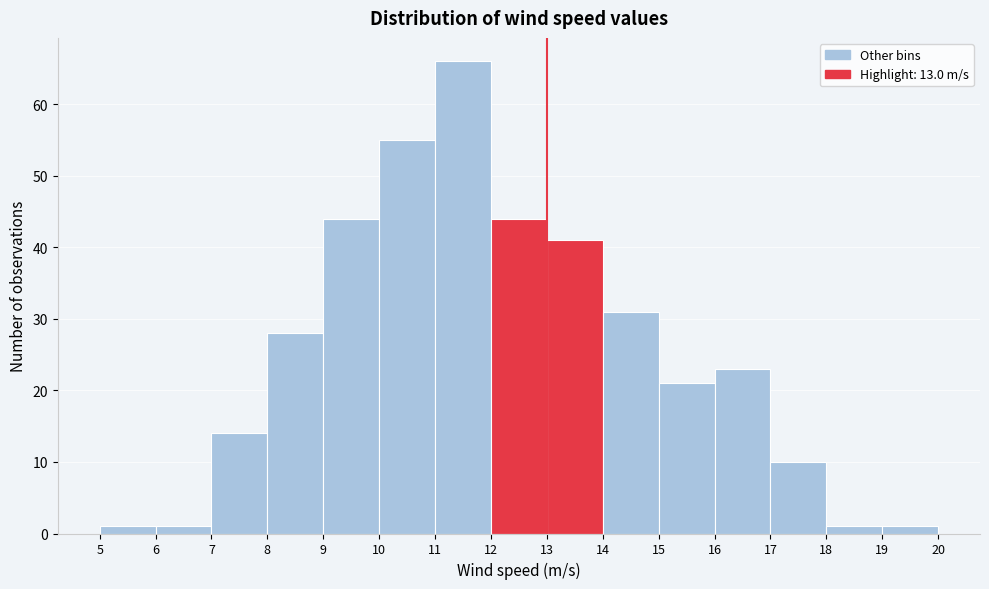

Which range on the x-axis has the tallest bar?

11 to 12